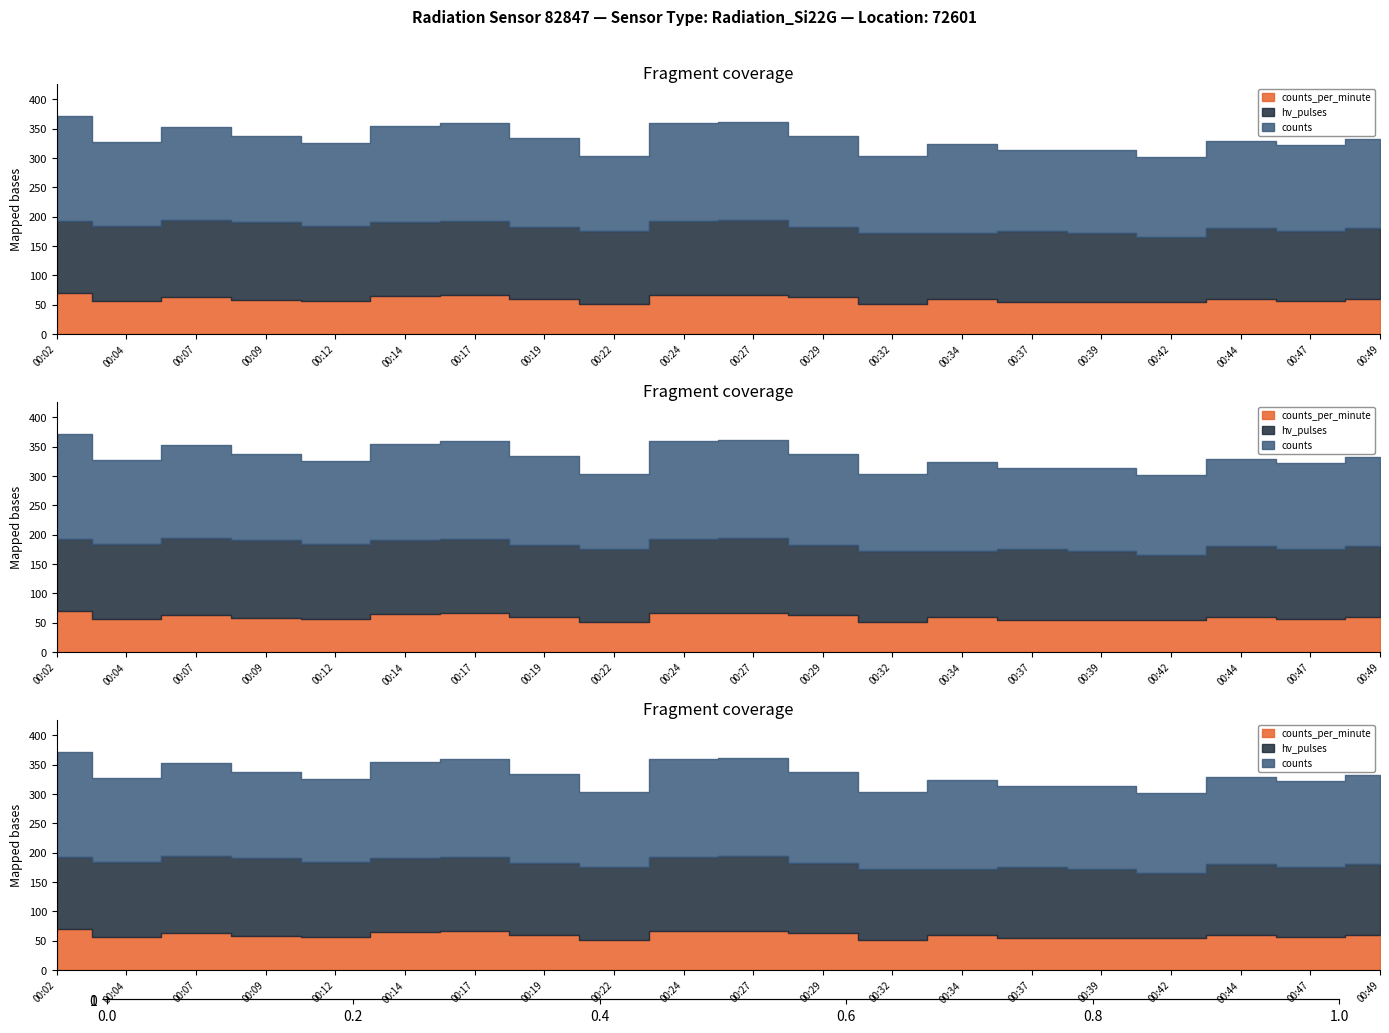

What is the difference between the hv_pulses values at 00:17 and 00:44?

4